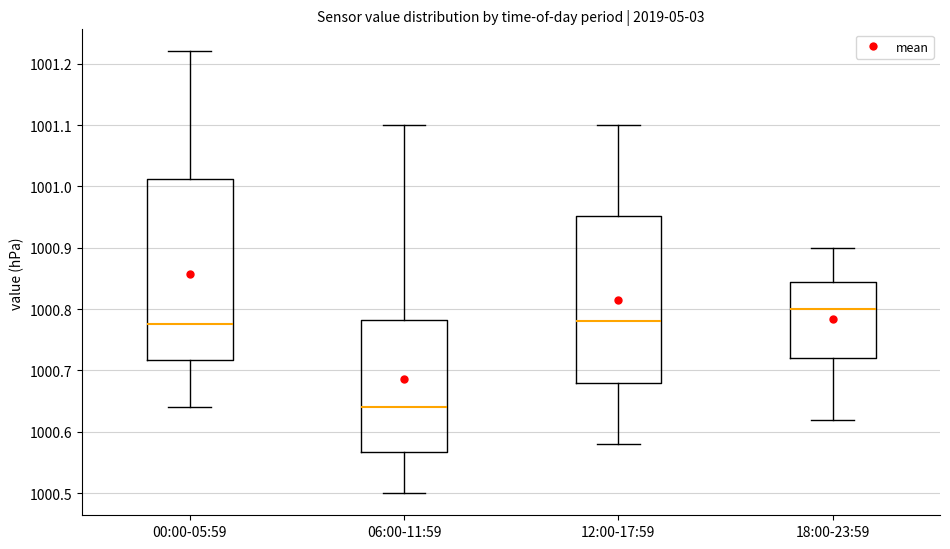

Reading left to right, read every box against the y-axis: the position of its median line, the range the box covers, and the ends of its whiskers. The values are not printed on the chart, so give them approximately, as read against the axis.

00:00-05:59: median 1000.78, box 1000.72 to 1001.01, whiskers 1000.64 to 1001.22
06:00-11:59: median 1000.64, box 1000.57 to 1000.78, whiskers 1000.50 to 1001.10
12:00-17:59: median 1000.78, box 1000.68 to 1000.95, whiskers 1000.58 to 1001.10
18:00-23:59: median 1000.80, box 1000.72 to 1000.85, whiskers 1000.62 to 1000.90